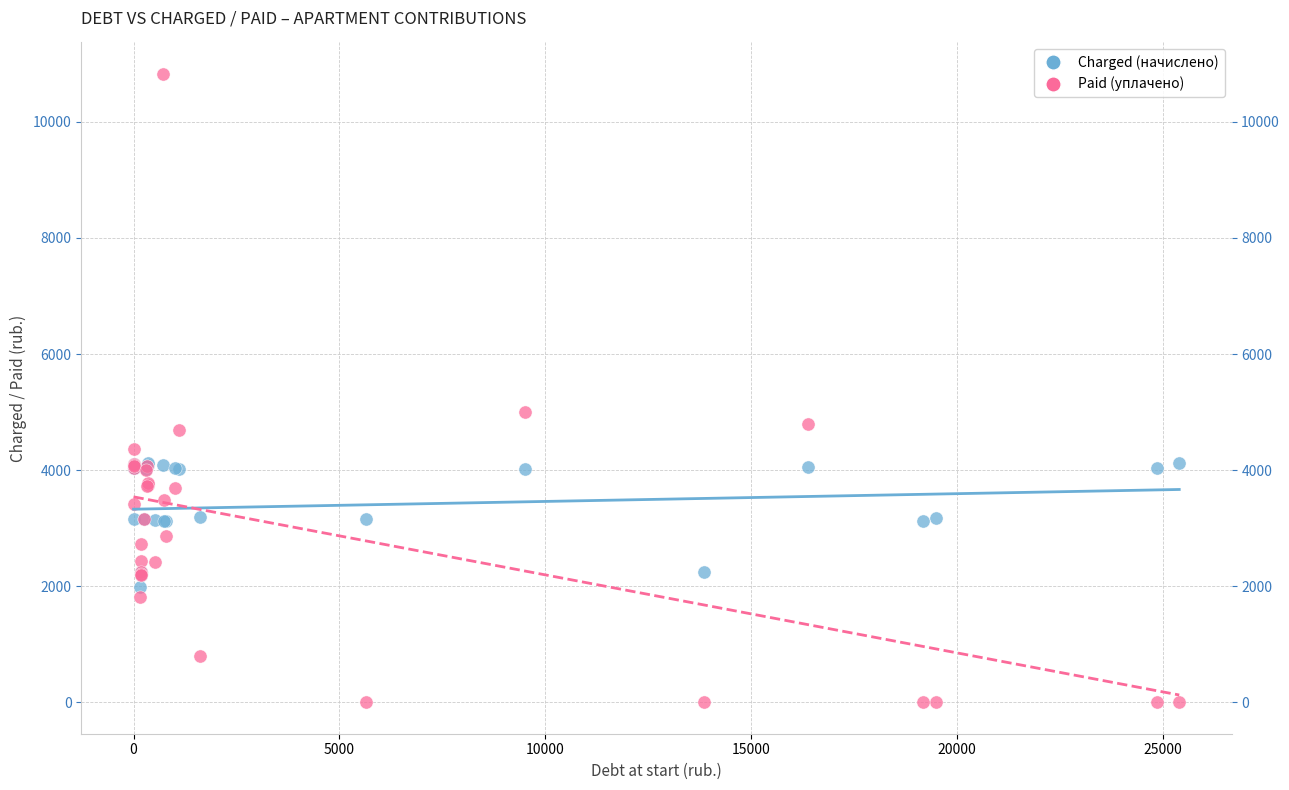

What are all the series names shown in the legend?

Charged (начислено), Paid (уплачено)